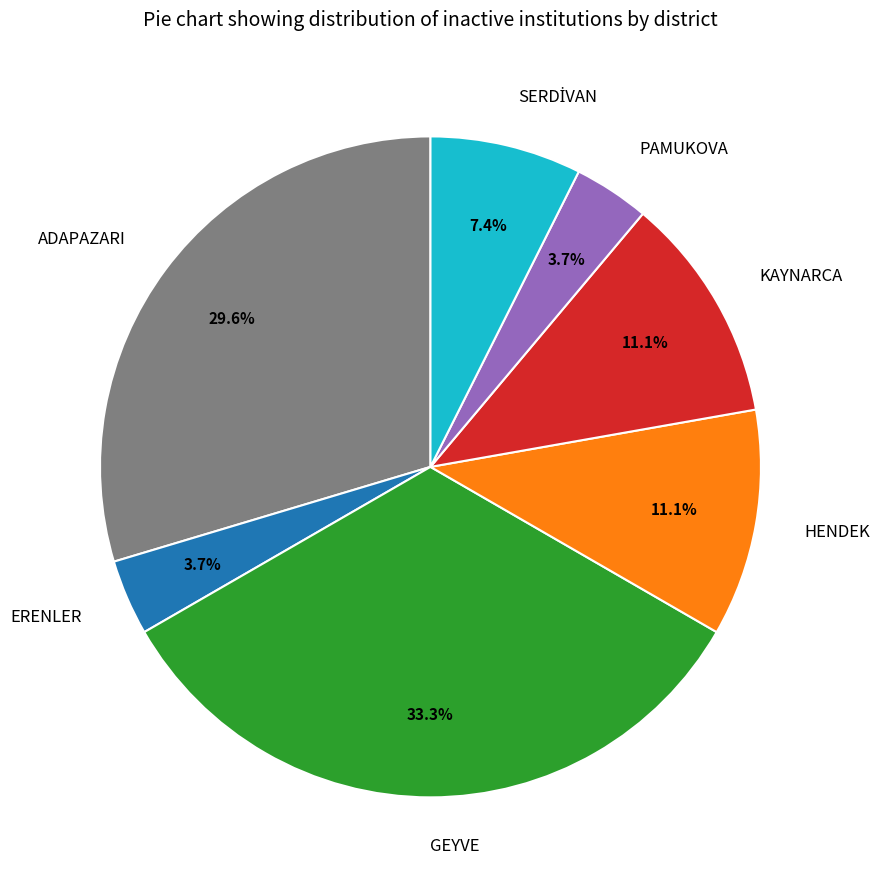

What is the ratio of the value at HENDEK to the value at PAMUKOVA?

3.0